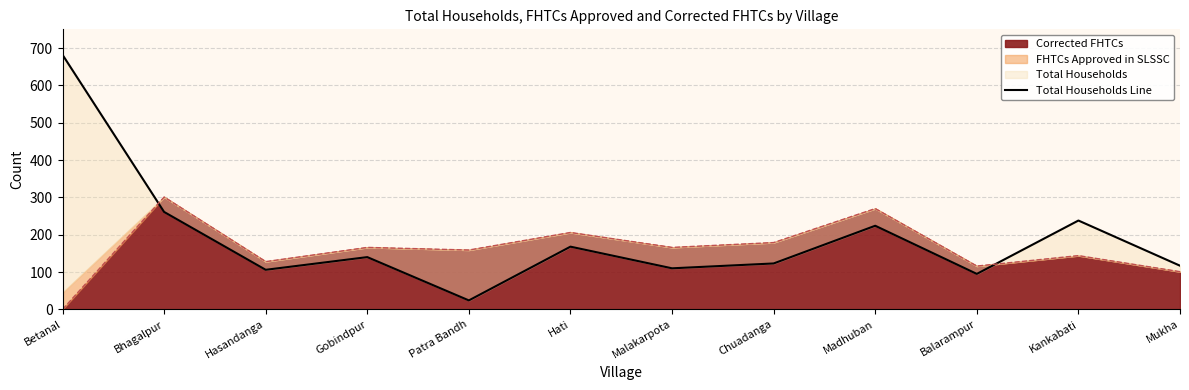

List the labels in order of value, smallest first.

Patra Bandh, Balarampur, Hasandanga, Malakarpota, Mukha, Chuadanga, Gobindpur, Hati, Madhuban, Kankabati, Bhagalpur, Betanal